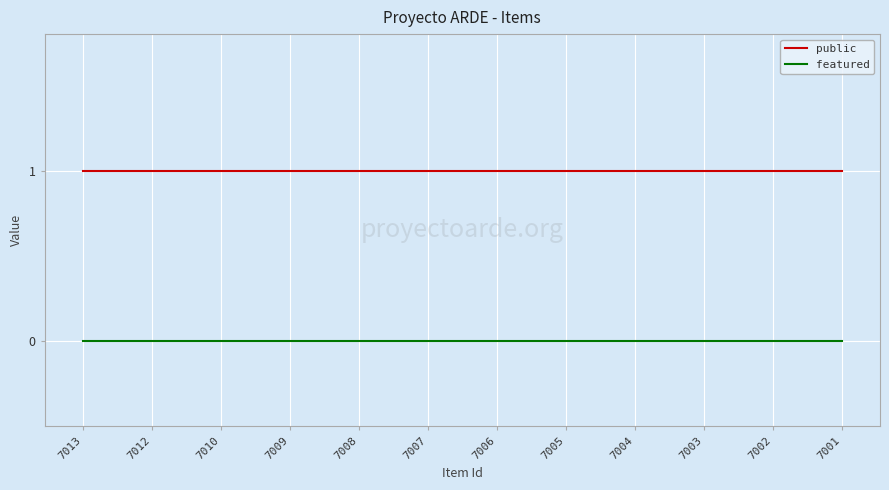

Which series has the largest total across all categories?

public